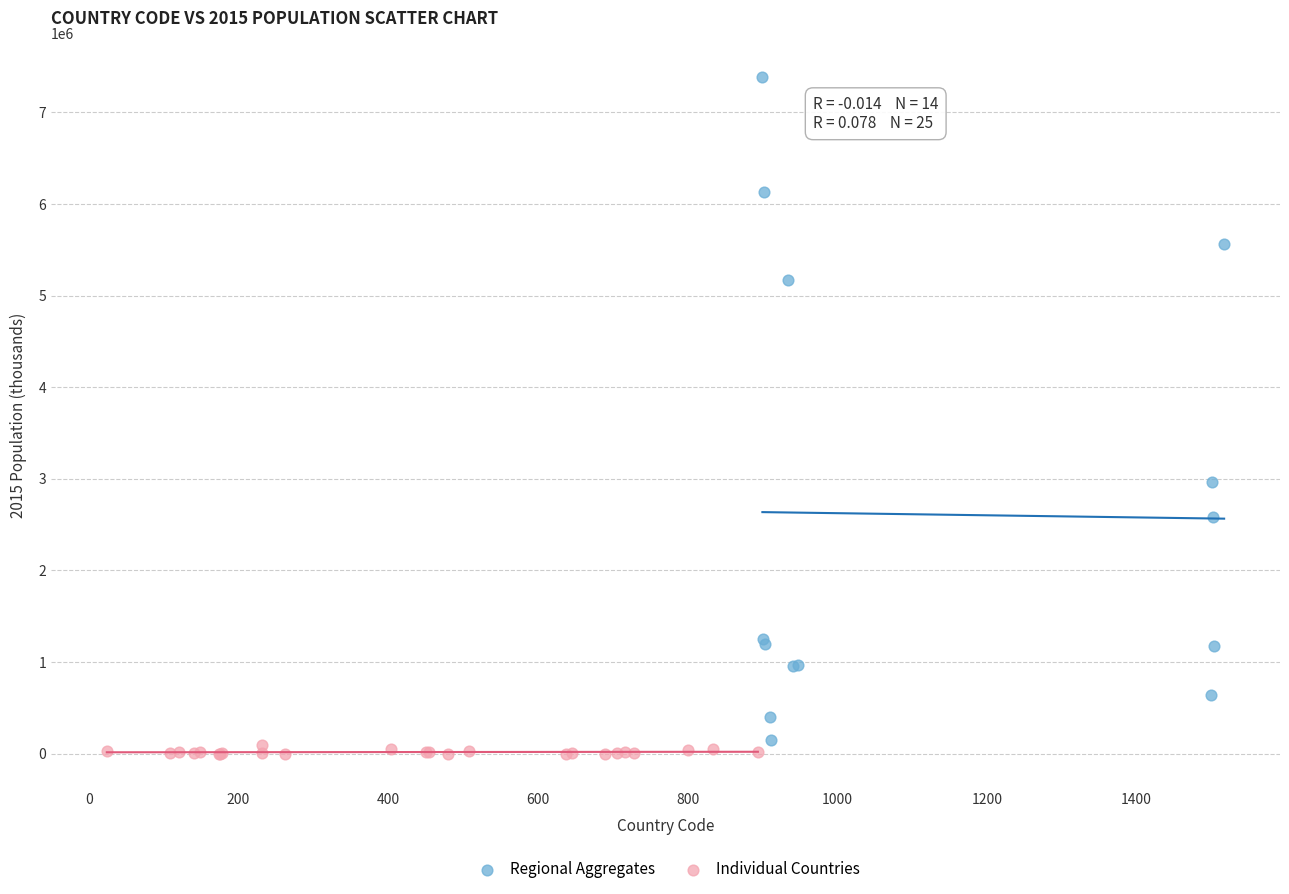

Which series has the widest spread of Y values?

Regional Aggregates